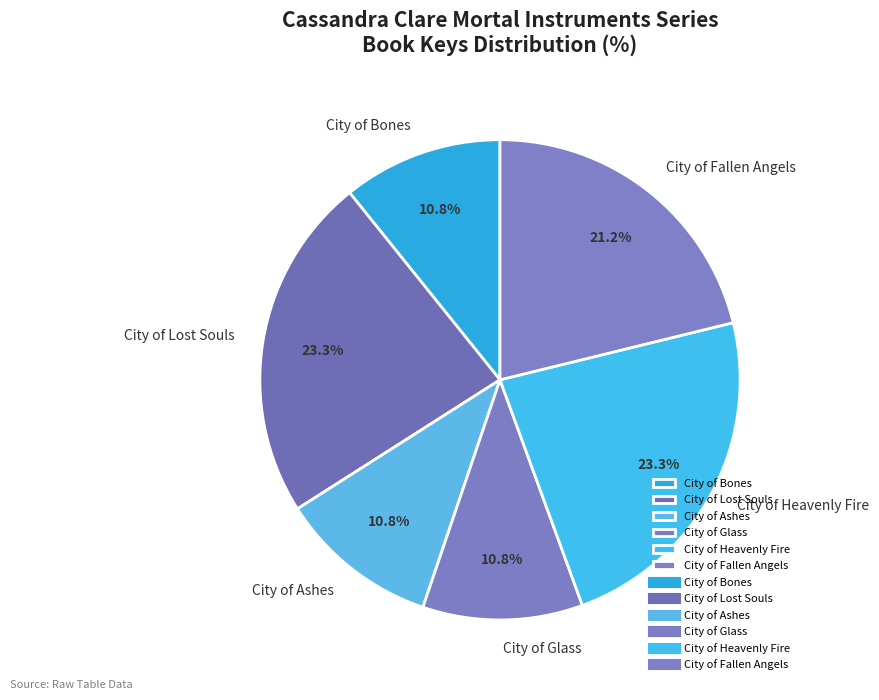

Does City of Ashes represent more than half of the total?

No